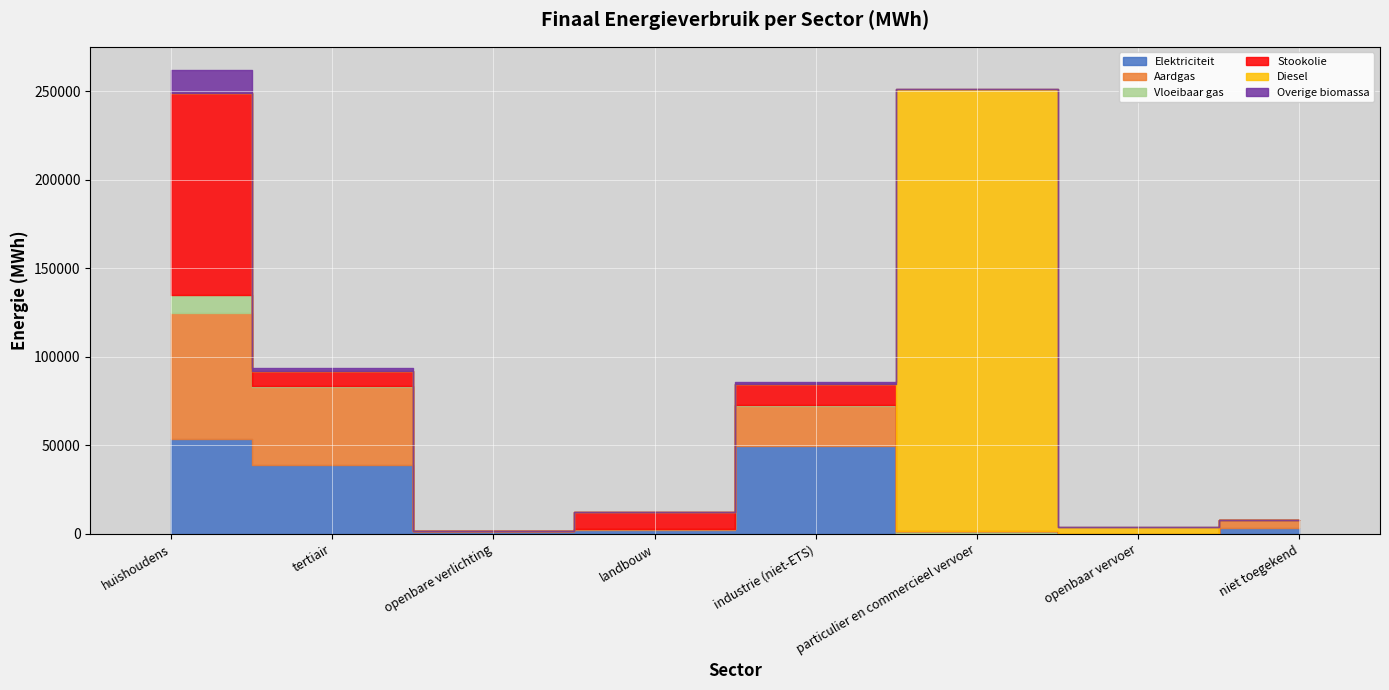

Which series has the largest total across all categories?

Diesel